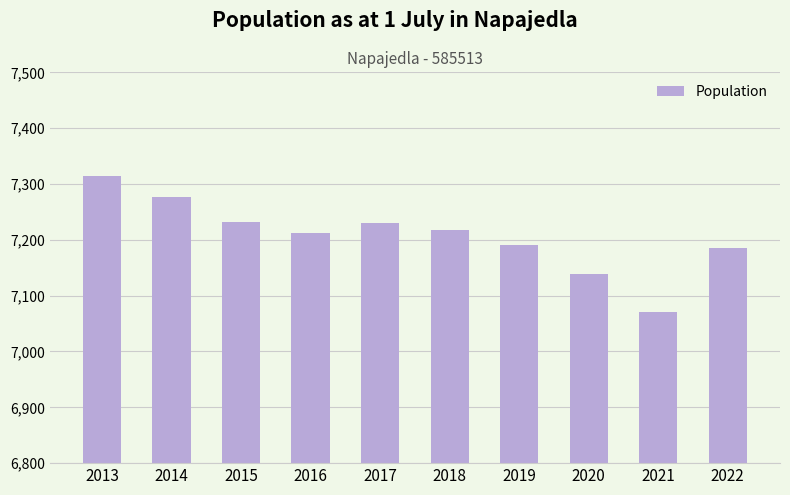

The value at 2018 is 7218. True or false?

True